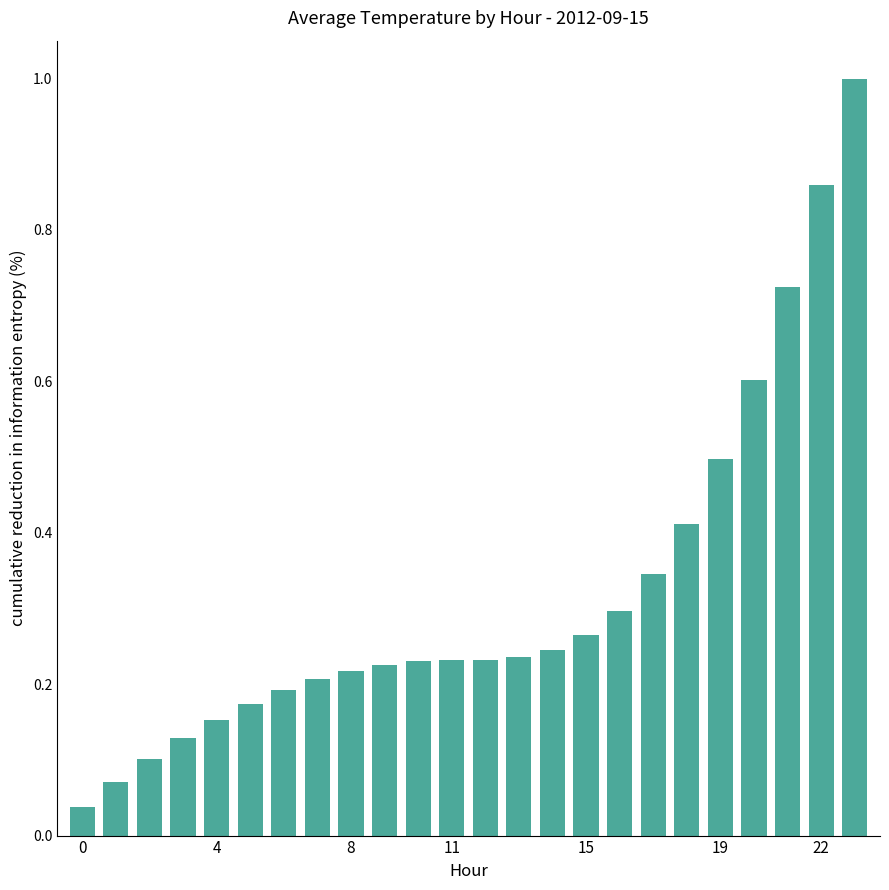

What is the sum of all values?

7.7